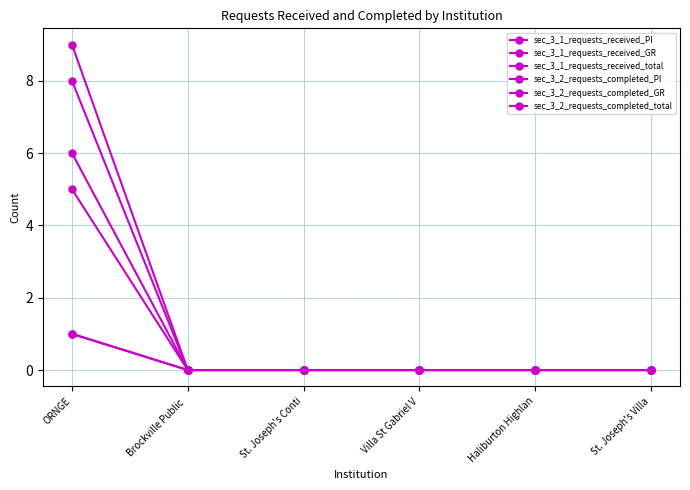

What is the difference between the maximum and minimum values in the sec_3_2_requests_completed_PI series?

1